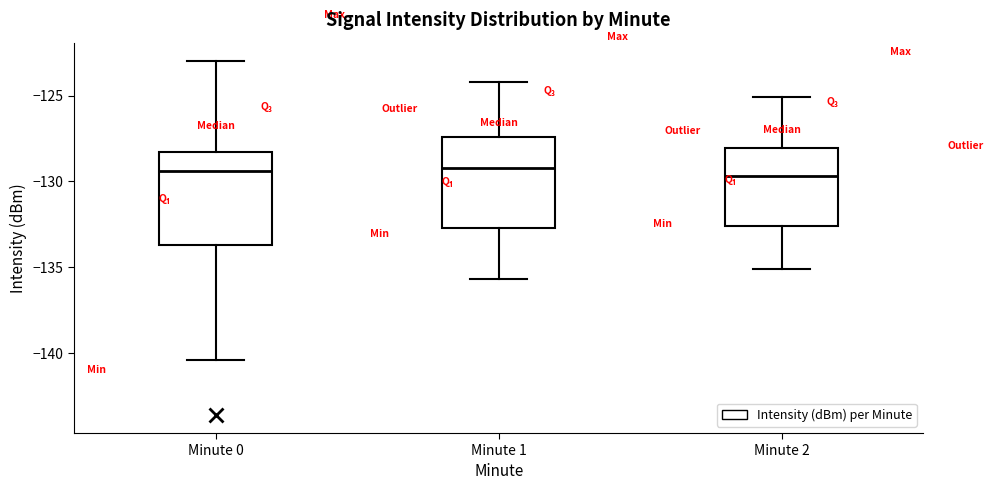

Where is the lower edge of the box for Minute 0 on the y-axis? The values are not printed on the chart, so give them approximately, as read against the axis.

-133.5